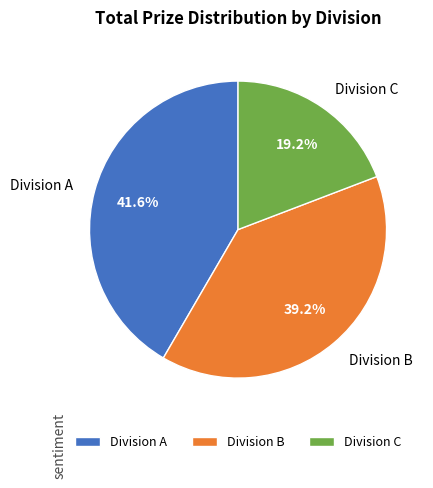

Count the number of slices in the pie.

3